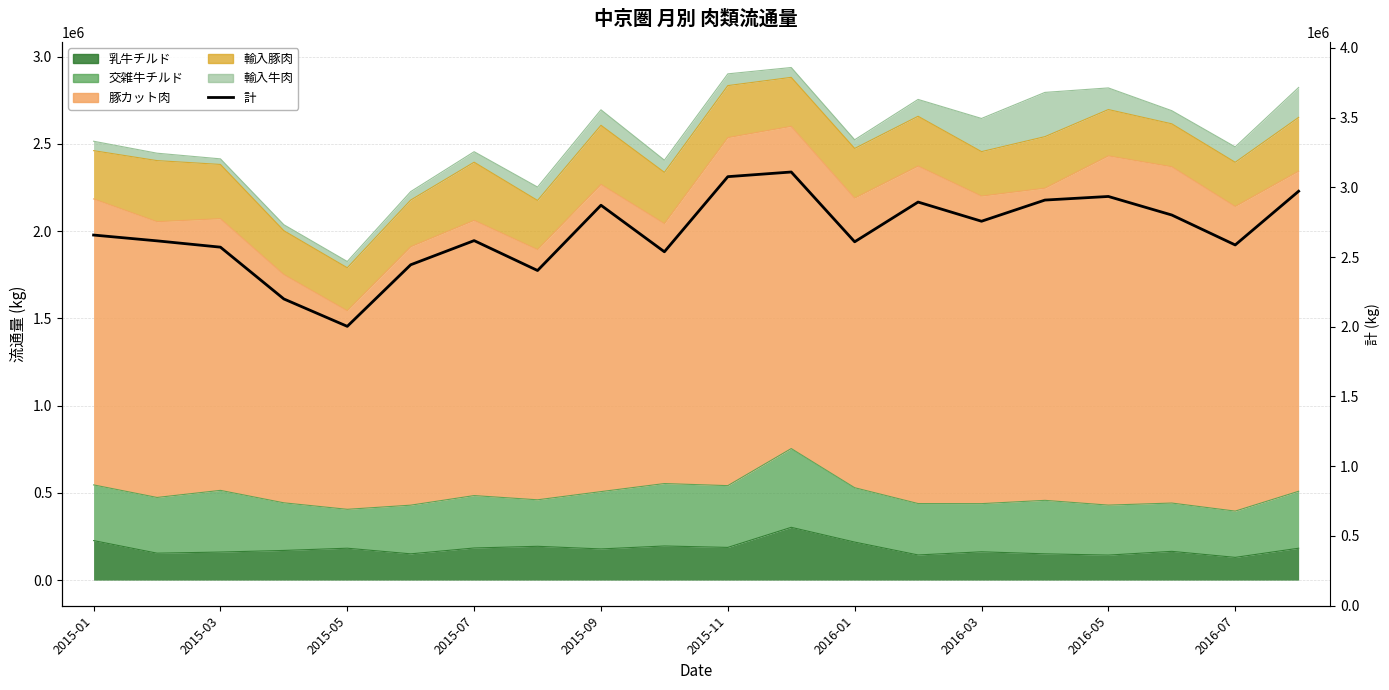

Between 2015-03 and 2016-07, which is larger?

2015-03